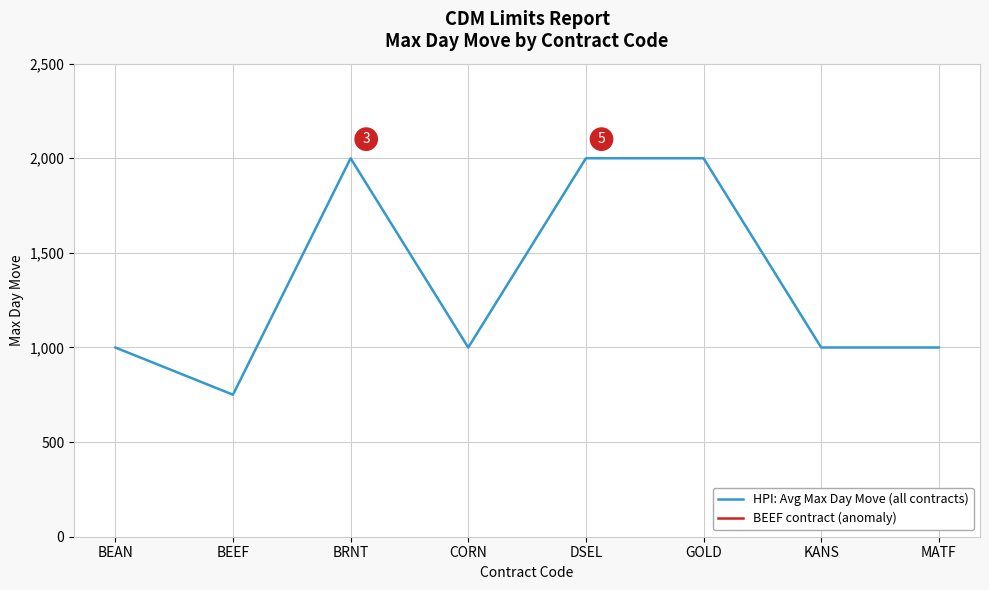

How many lines are shown in the chart?

2